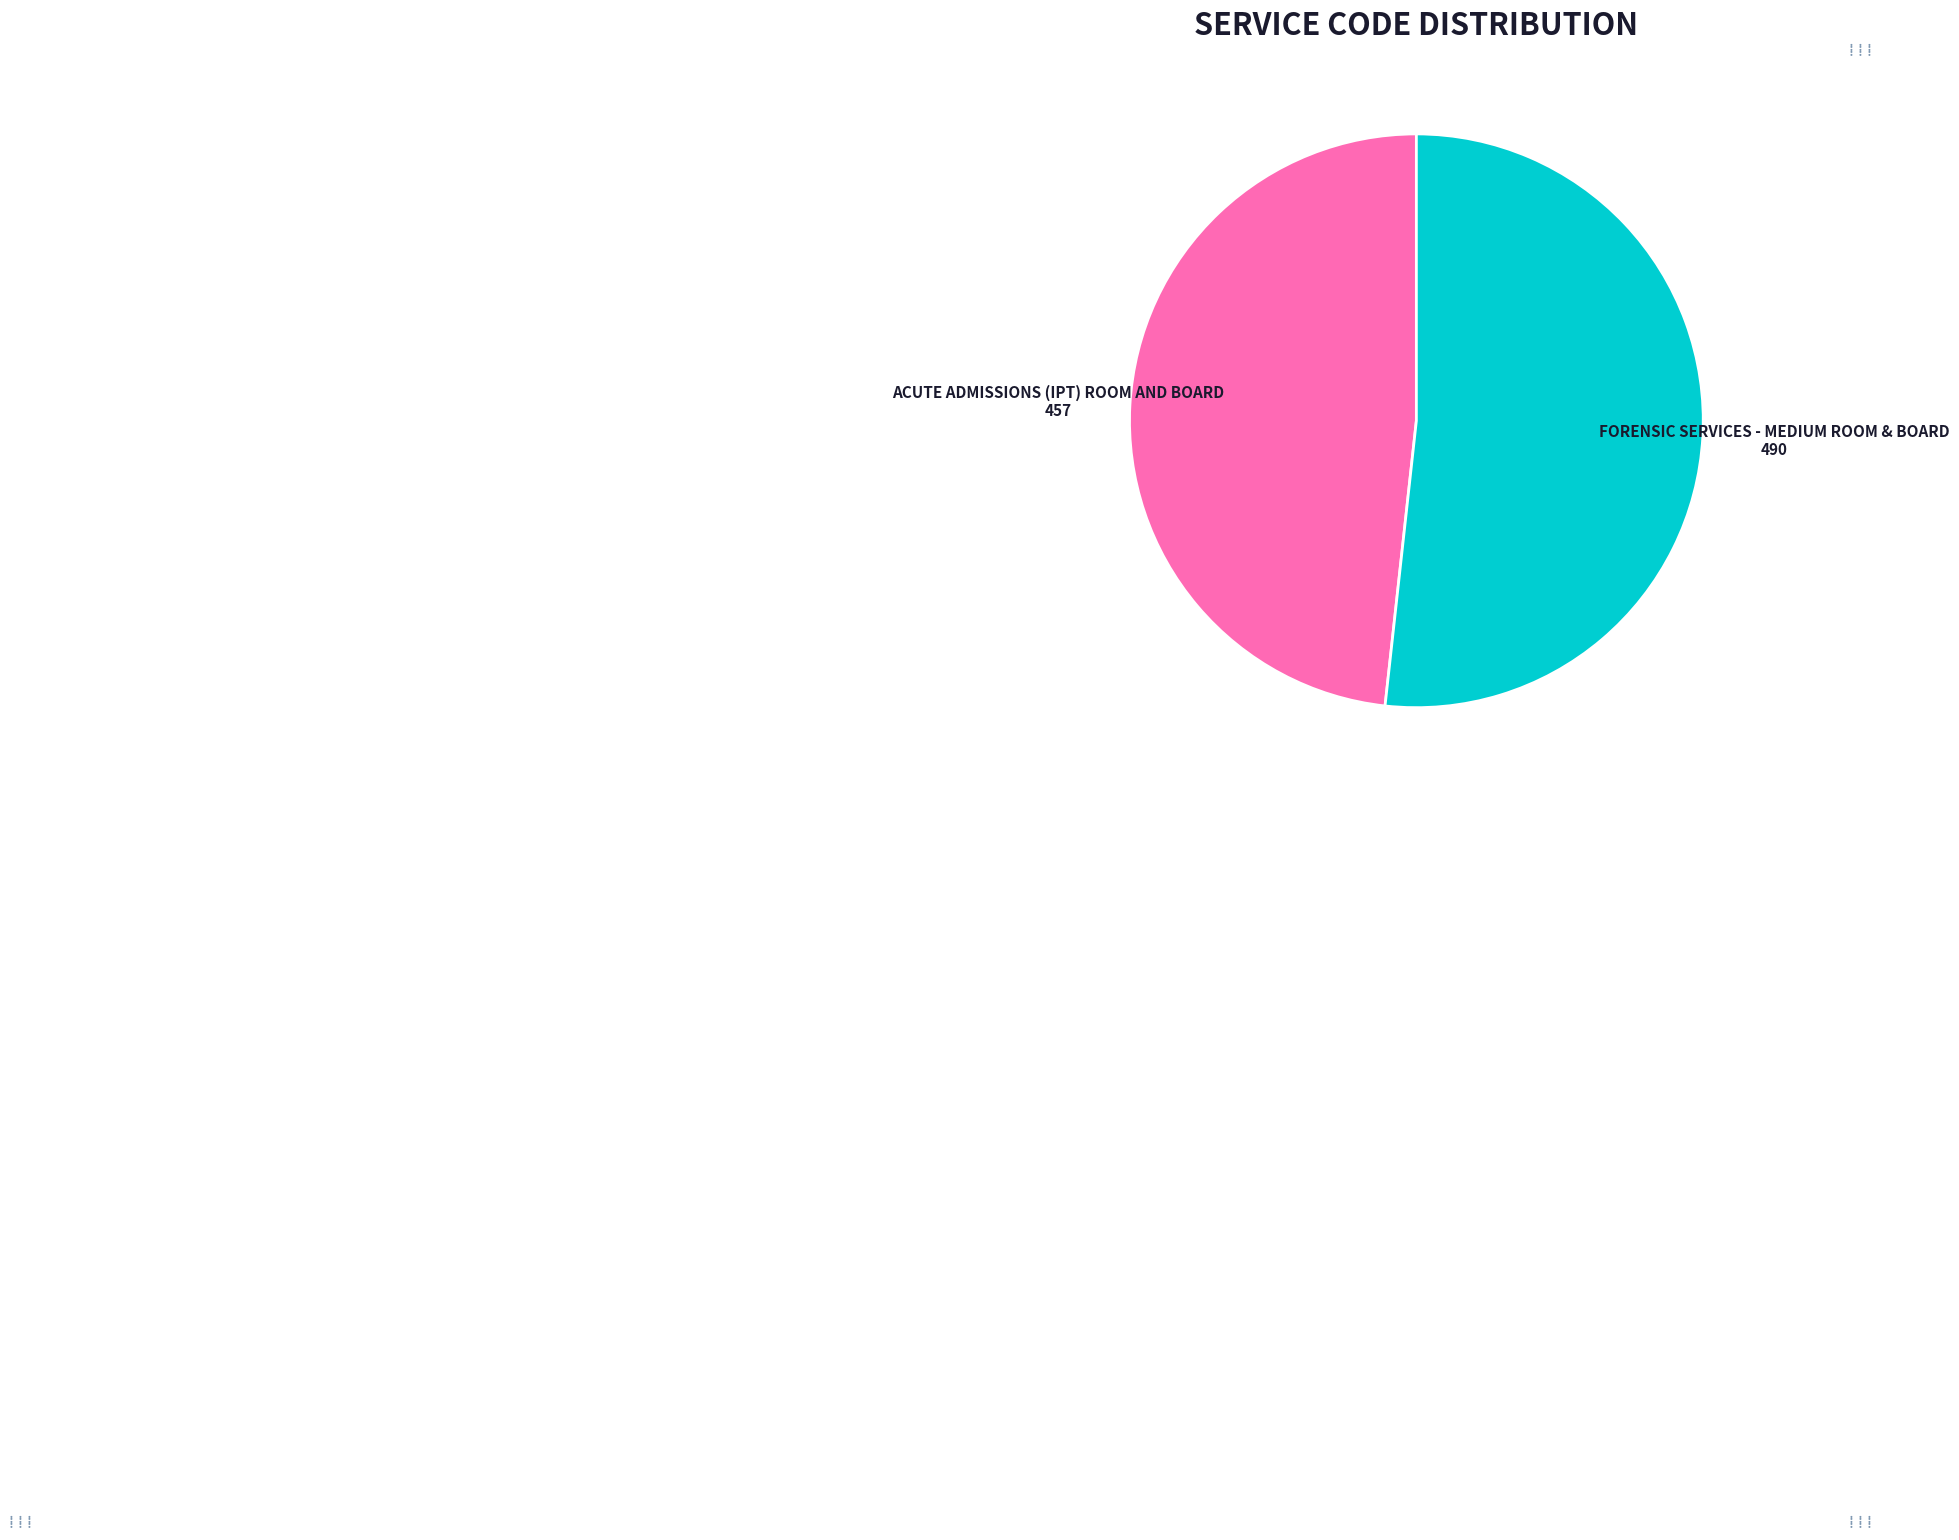

Is there any slice that represents more than half of the pie?

Yes